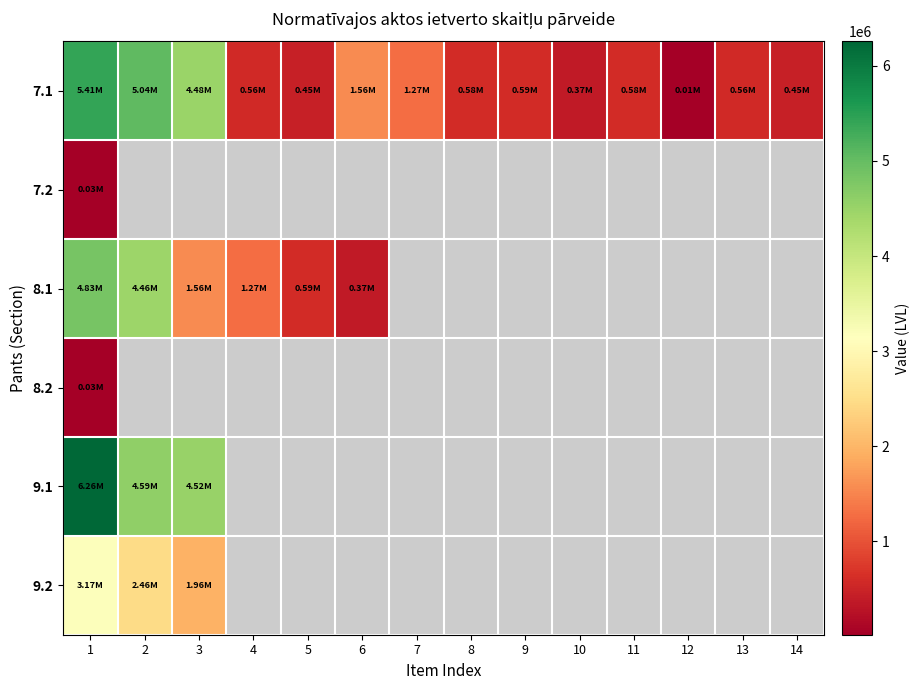

Rank the series at 1 from highest to lowest value.

9.1, 7.1, 8.1, 9.2, 7.2, 8.2